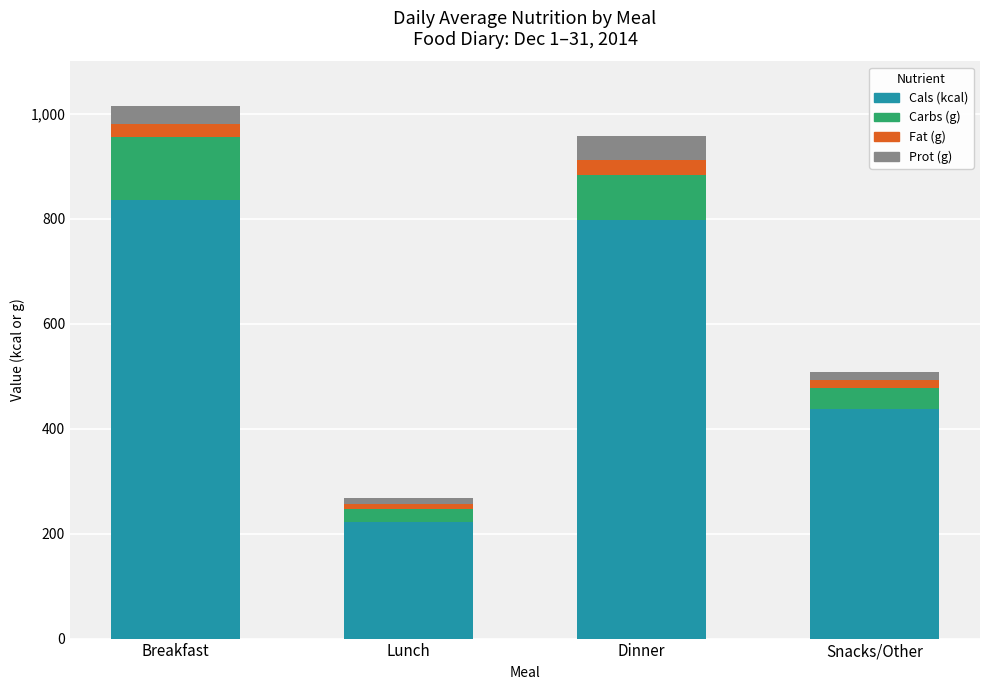

Reading left to right, list the values for the Cals (kcal) series.

Breakfast=835.0	Lunch=223.0	Dinner=797.0	Snacks/Other=437.0